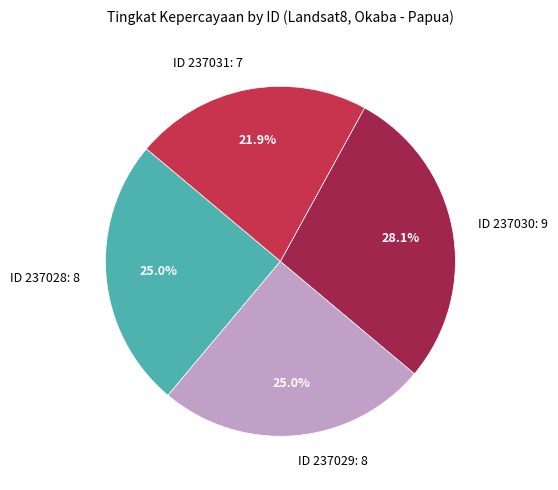

Which slice is the smallest?

ID 237031: 7